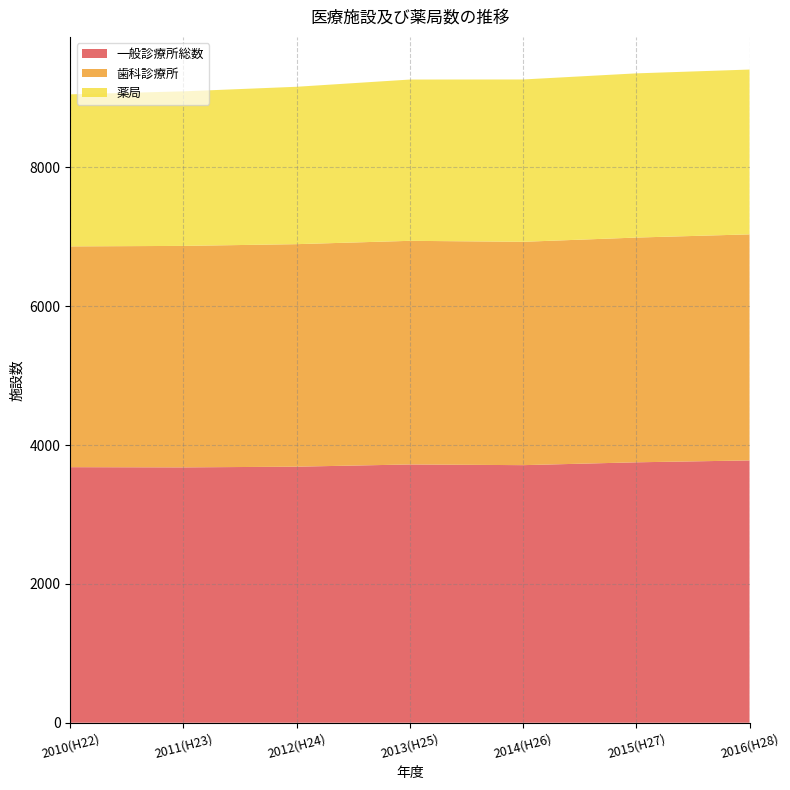

Reading left to right, what are all the values shown in this chart?

一般診療所総数: 3681	3678	3688	3720	3710	3751	3778
歯科診療所: 3180	3190	3205	3221	3217	3237	3256
薬局: 2190	2226	2267	2323	2338	2365	2374